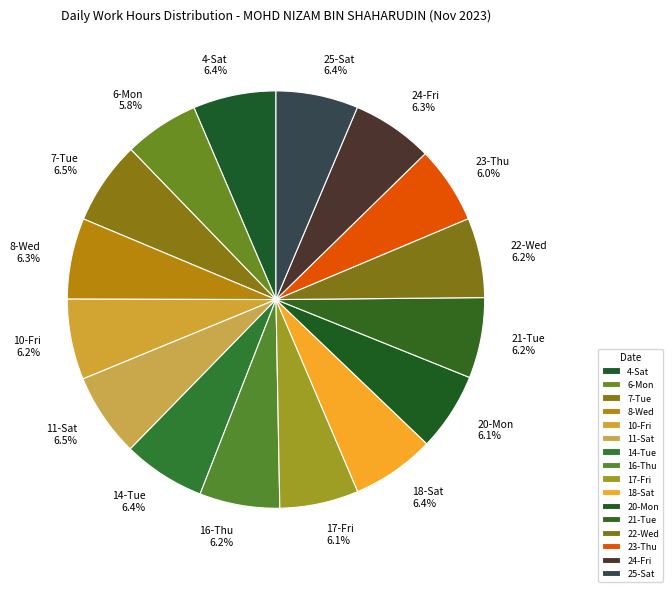

Is it true that 4-Sat is 6% of the pie?

True